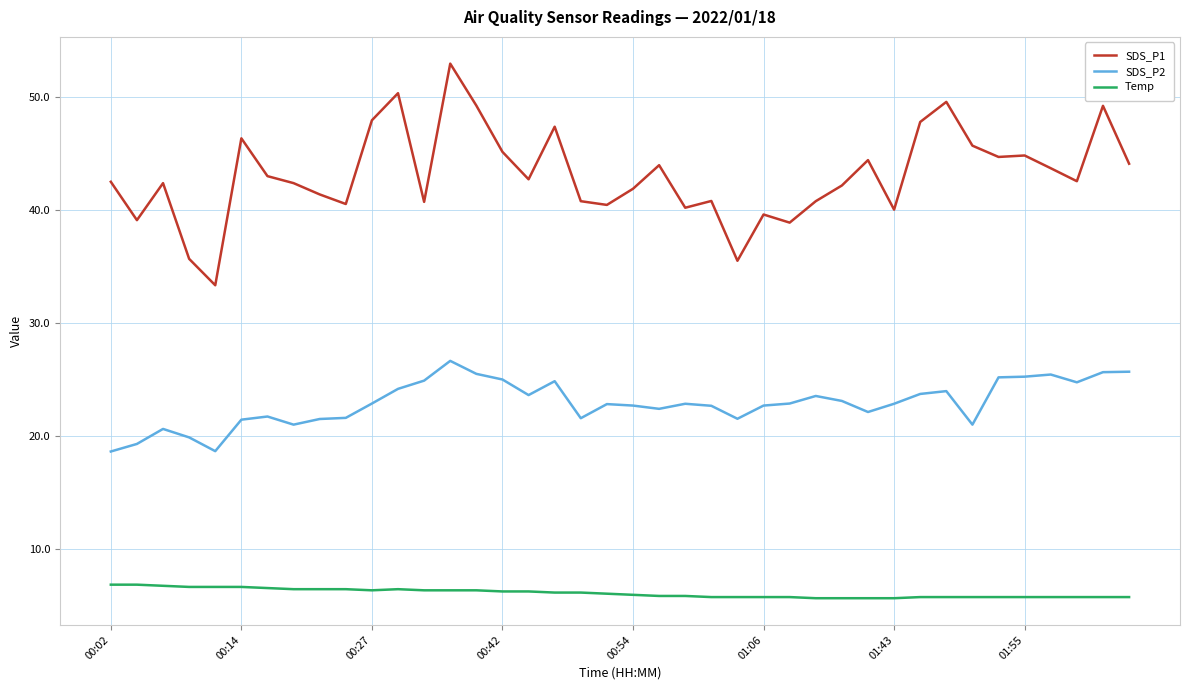

In SDS_P1, how many points are lower than both neighbors (excluding endpoints)?

12